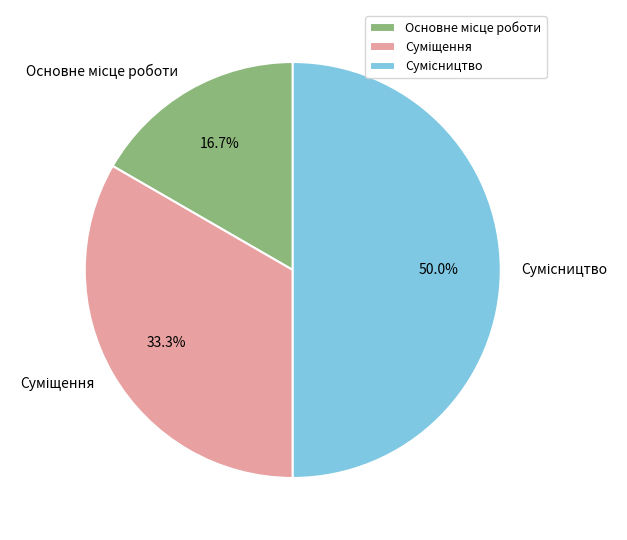

To the nearest percent, what is the difference between the largest and smallest slice percentages?

33%